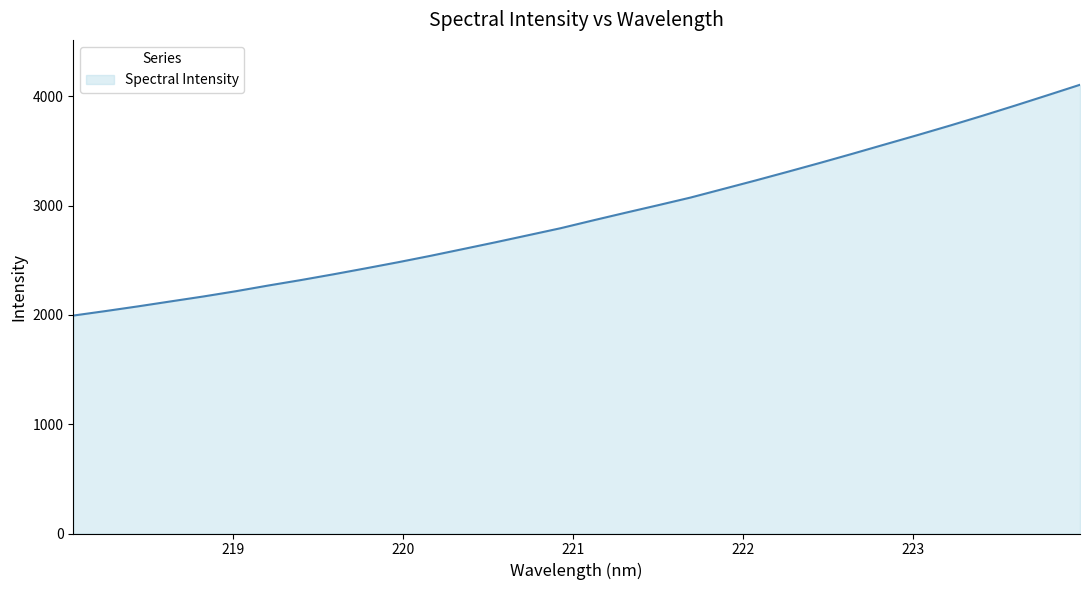

What is the minimum value shown in the chart?

1993.6